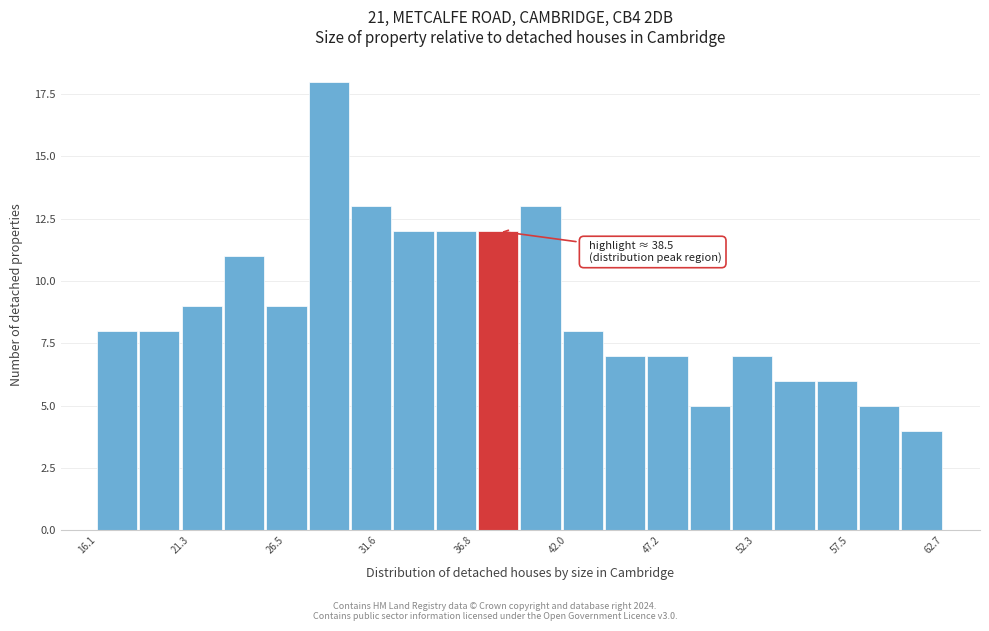

Read against the x-axis, roughly where is the centre of the tallest bar?

29